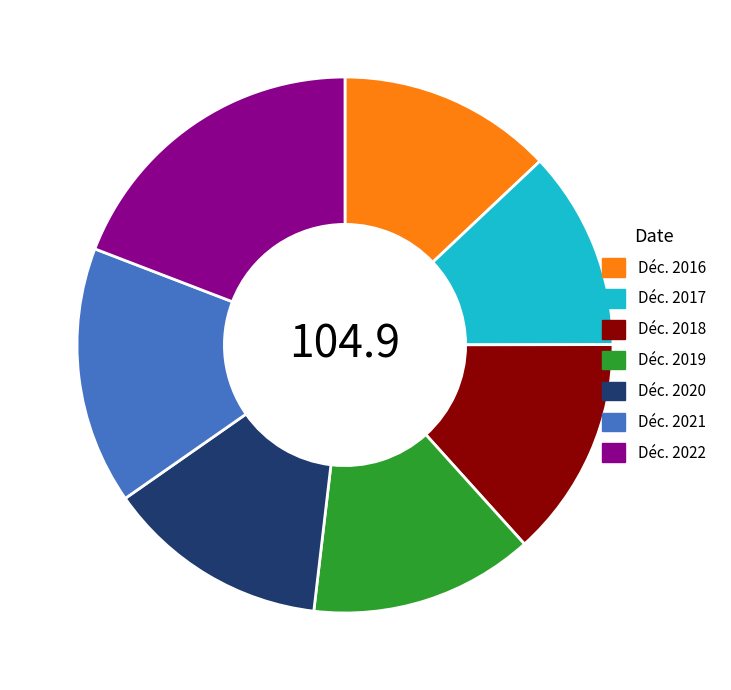

Which slice is the smallest?

Déc. 2017